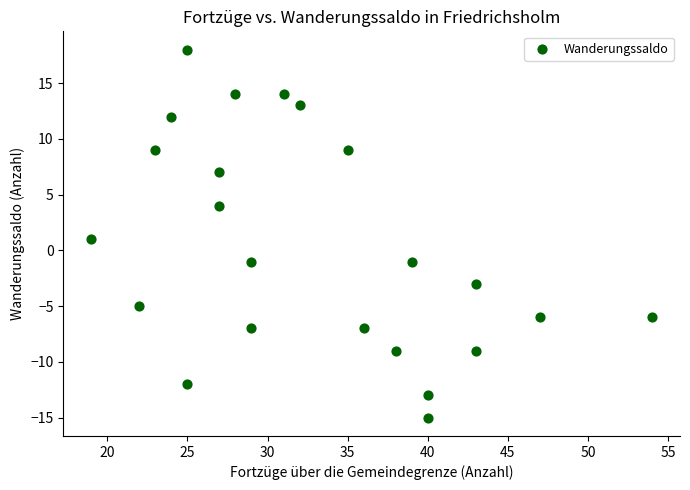

What is the range of Y values (max minus min)?

33